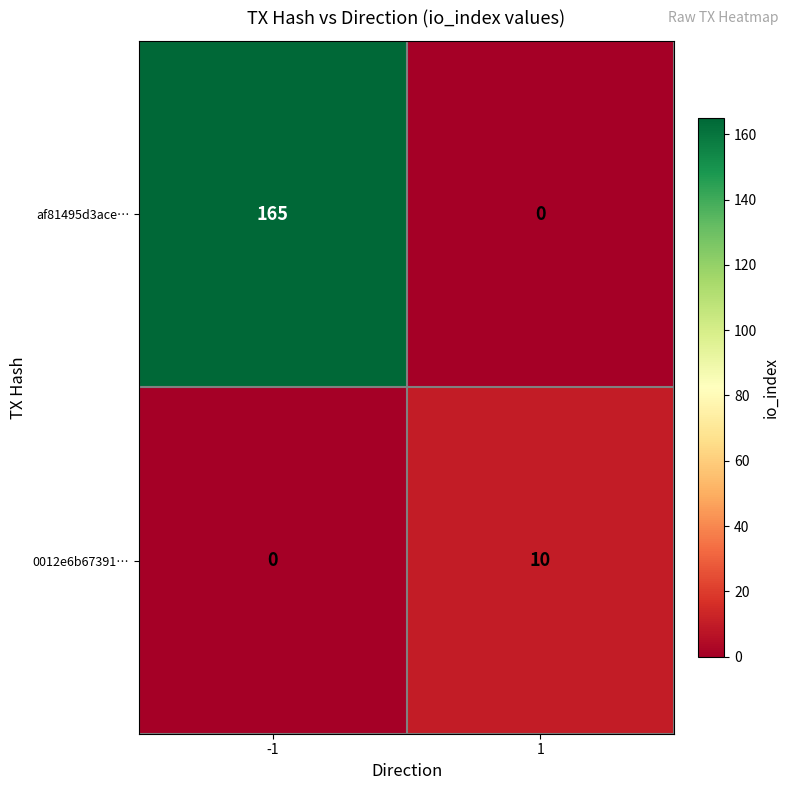

What is the approximate value of 0012e6b67391… at 1, to the nearest 10?

10